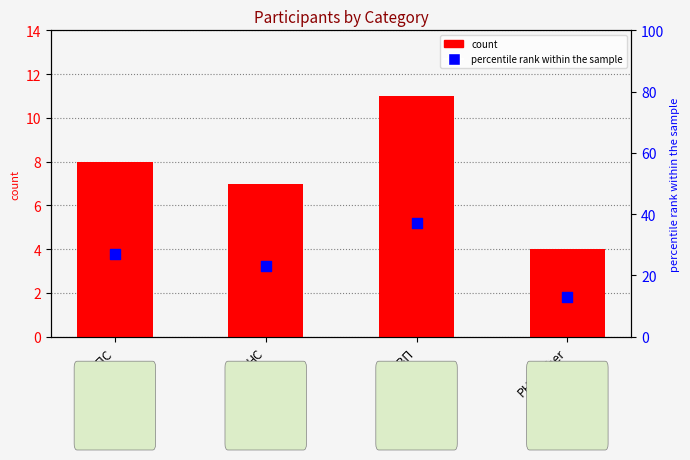

What is the total value across all series at РНС/other?

17